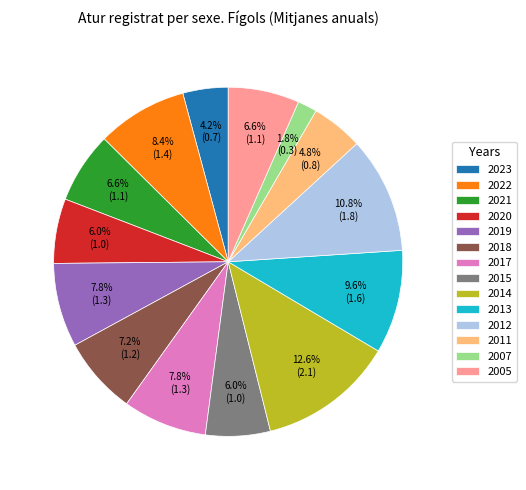

To the nearest percent, what is the combined percentage of 2005 and 2012?

17%